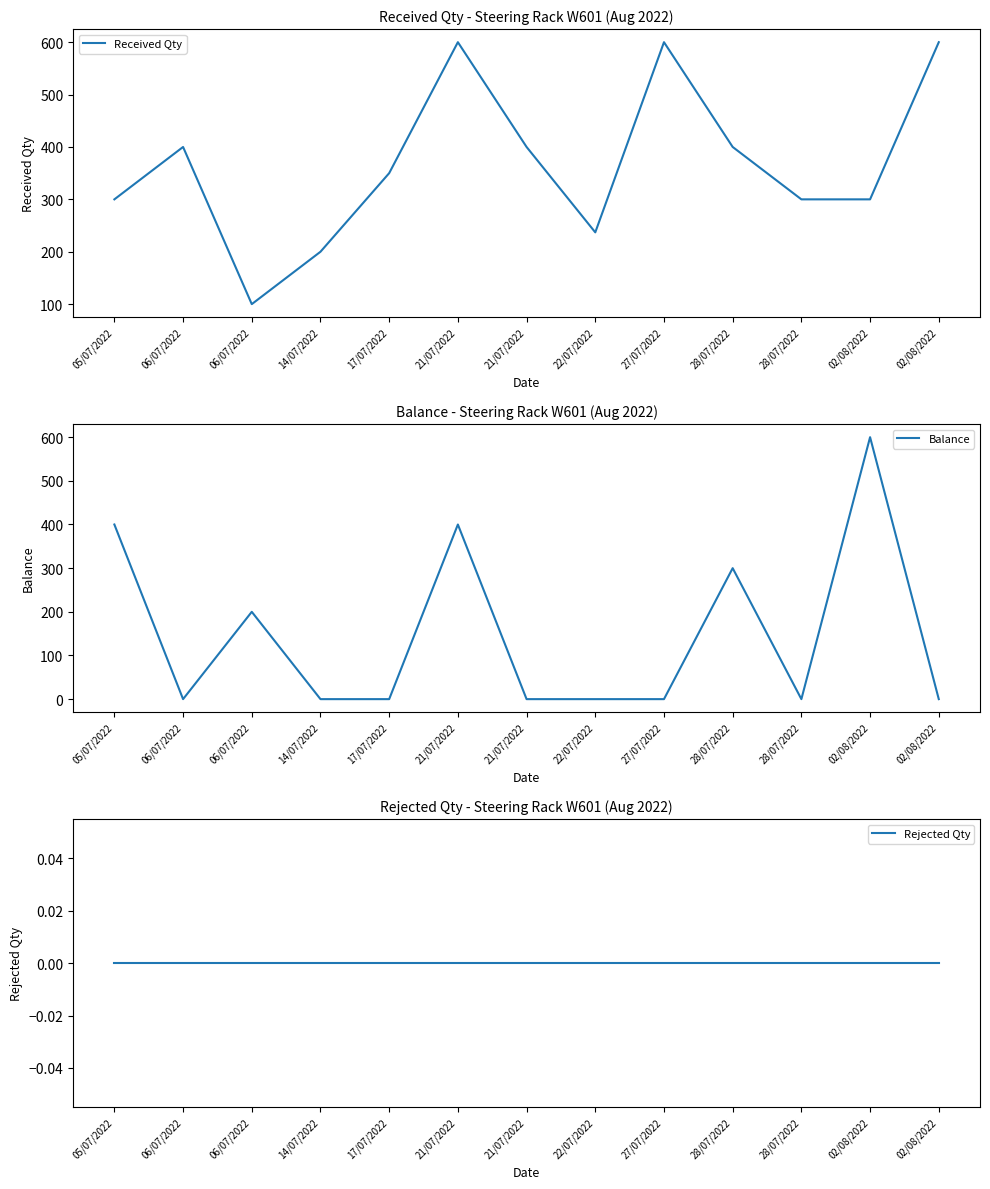

Reading left to right, list all the values displayed in this chart.

Received Qty: 05/07/2022=300	06/07/2022=400	06/07/2022=100	14/07/2022=200	17/07/2022=350	21/07/2022=600	21/07/2022=400	22/07/2022=237	27/07/2022=600	28/07/2022=400	28/07/2022=300	02/08/2022=300	02/08/2022=600
Balance: 05/07/2022=400	06/07/2022=0	06/07/2022=200	14/07/2022=0	17/07/2022=0	21/07/2022=400	21/07/2022=0	22/07/2022=0	27/07/2022=0	28/07/2022=300	28/07/2022=0	02/08/2022=600	02/08/2022=0
Rejected Qty: 05/07/2022=0	06/07/2022=0	06/07/2022=0	14/07/2022=0	17/07/2022=0	21/07/2022=0	21/07/2022=0	22/07/2022=0	27/07/2022=0	28/07/2022=0	28/07/2022=0	02/08/2022=0	02/08/2022=0